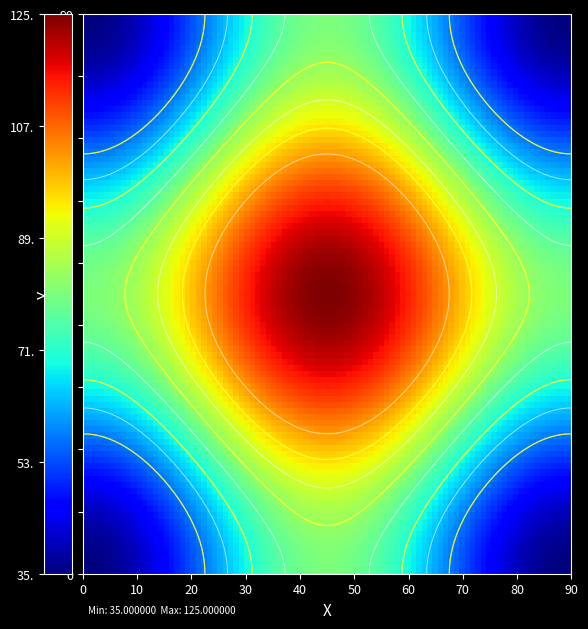

At how many categories does at least one series exceed 51?

1